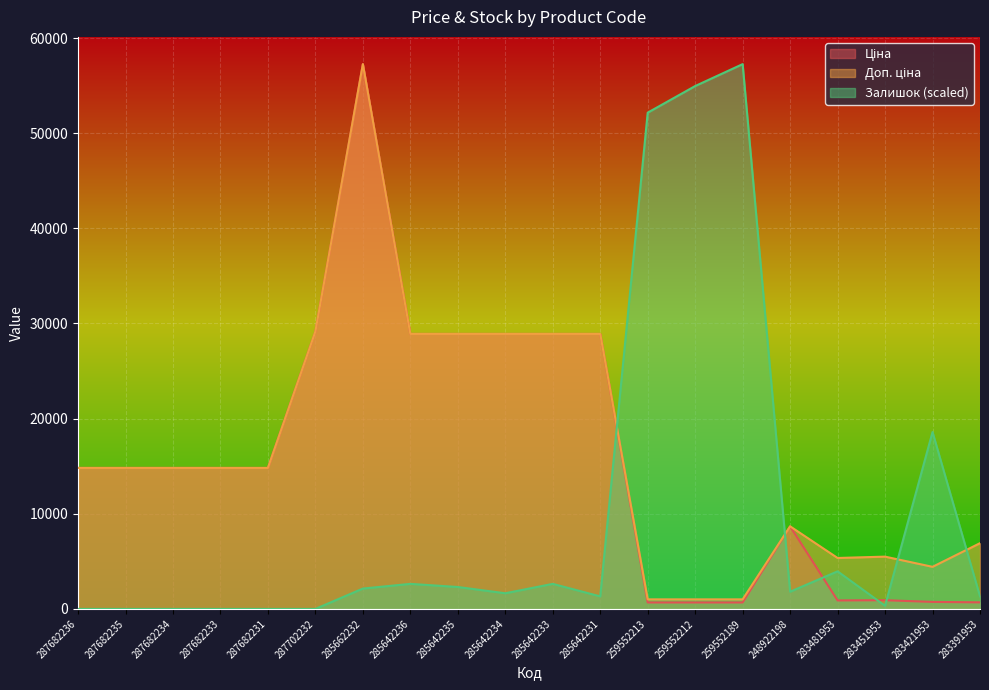

At how many categories does at least one series exceed 31471?

4